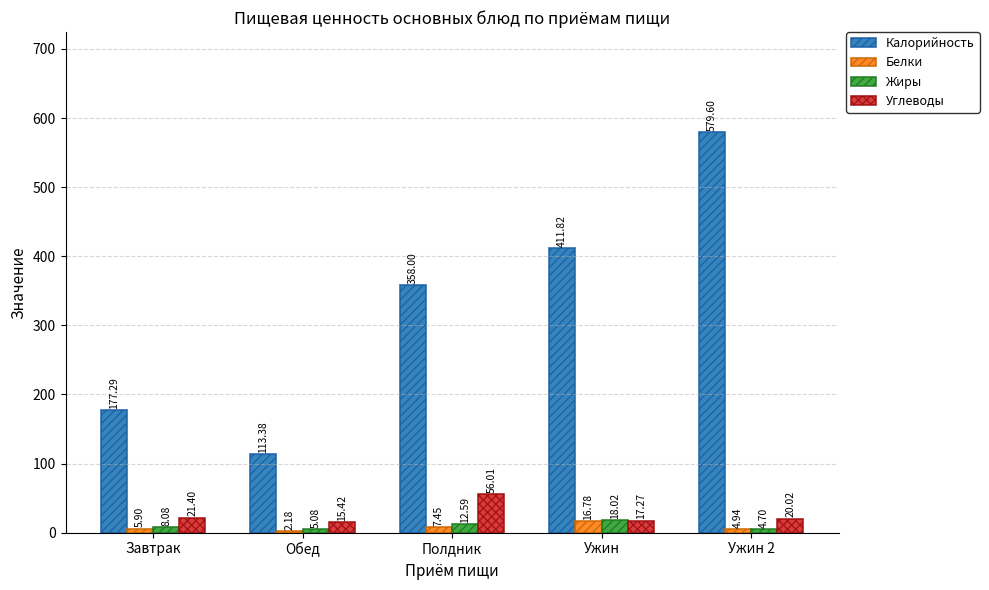

How many values in the Белки series exceed 5?

3